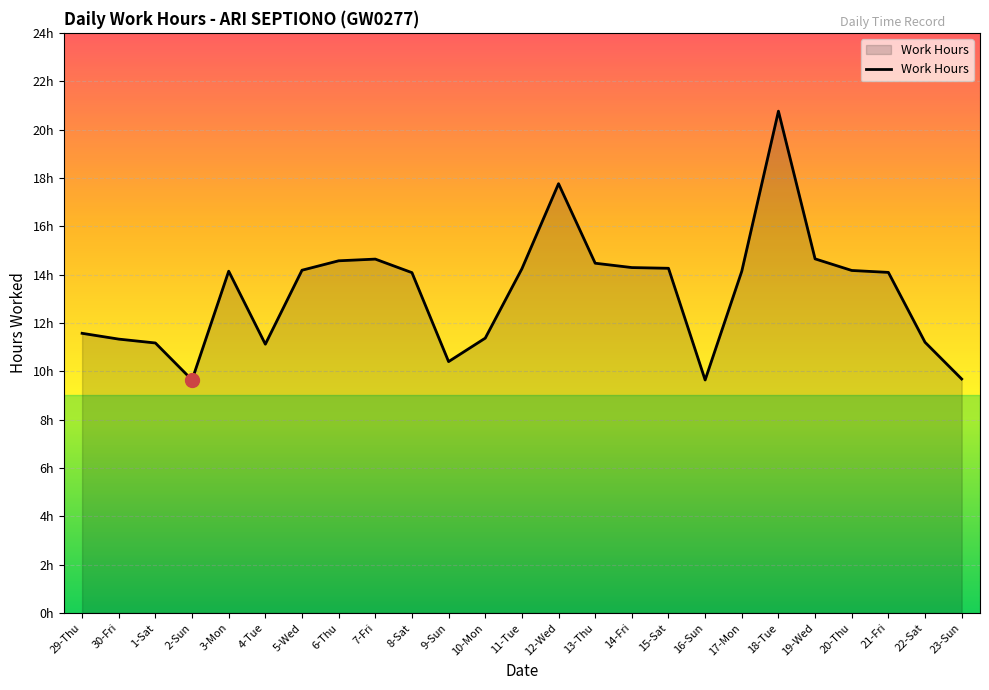

Rank the categories by value from lowest to highest.

2-Sun, 16-Sun, 23-Sun, 9-Sun, 4-Tue, 1-Sat, 22-Sat, 30-Fri, 10-Mon, 29-Thu, 8-Sat, 21-Fri, 3-Mon, 17-Mon, 20-Thu, 5-Wed, 11-Tue, 15-Sat, 14-Fri, 13-Thu, 6-Thu, 7-Fri, 19-Wed, 12-Wed, 18-Tue